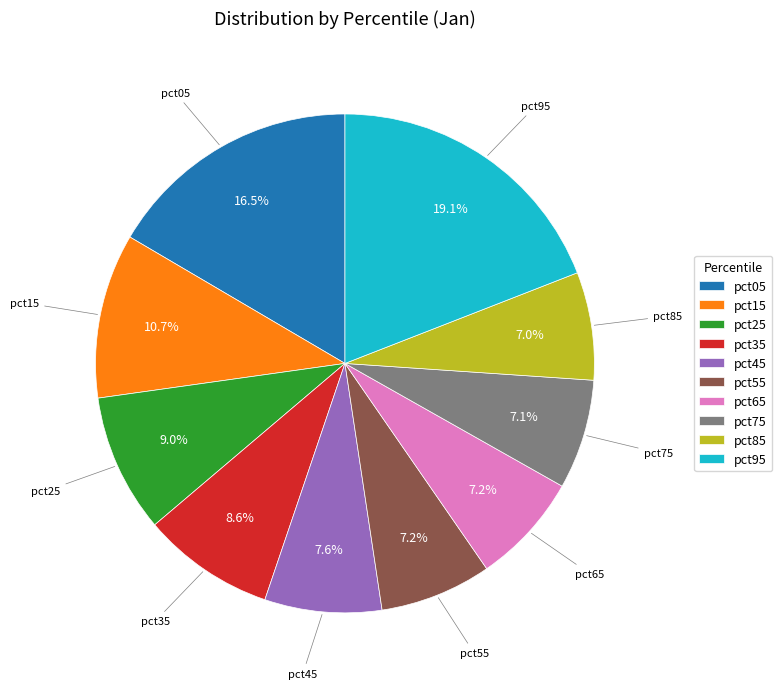

What is the largest slice in the pie chart?

pct95